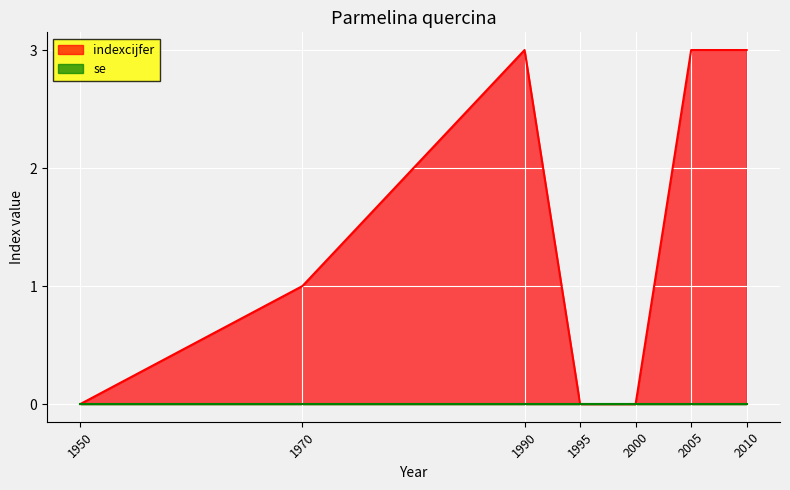

Rank the categories by value from highest to lowest.

1990, 2005, 2010, 1970, 1950, 1995, 2000